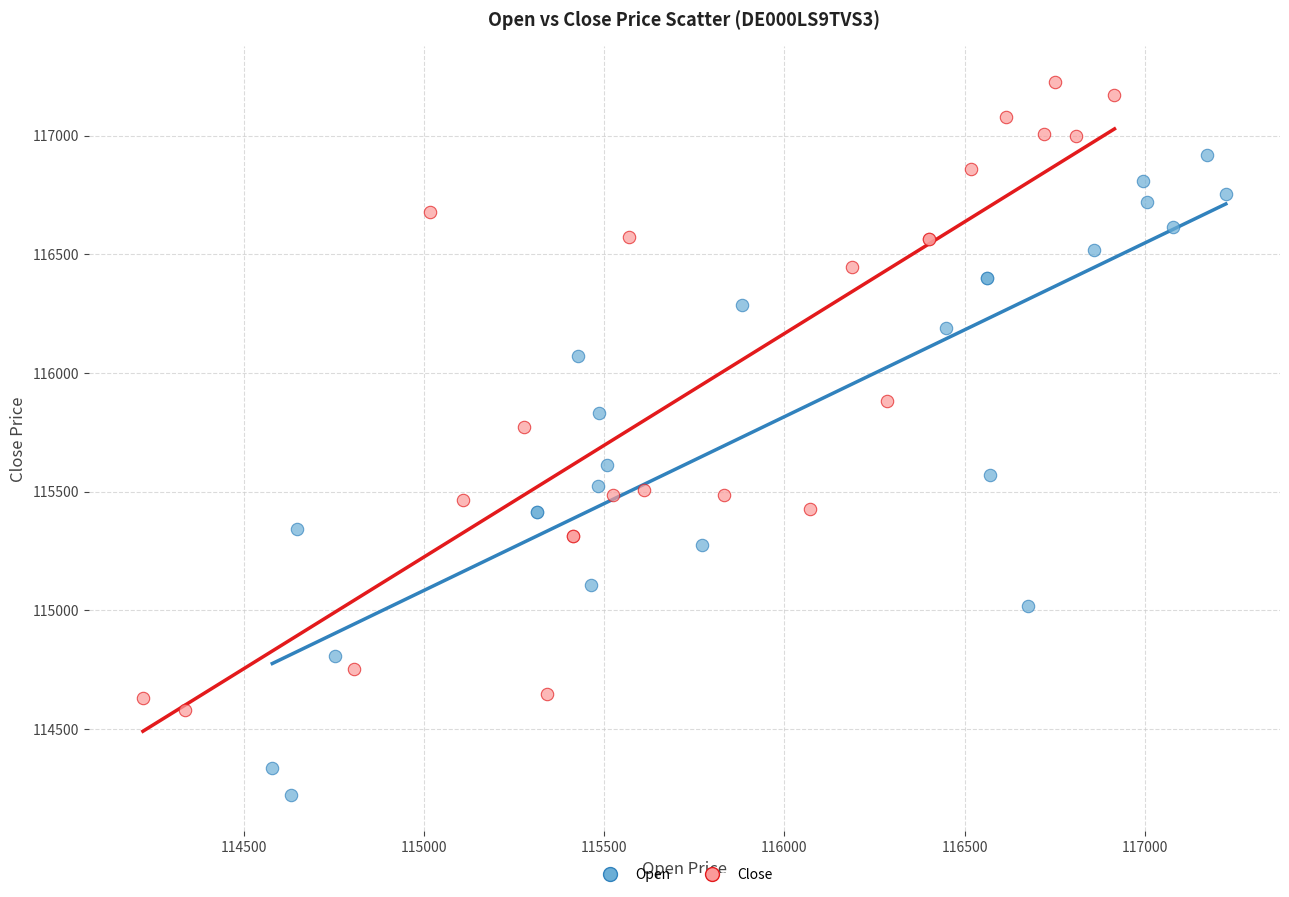

Which series reaches the maximum Y coordinate?

Close